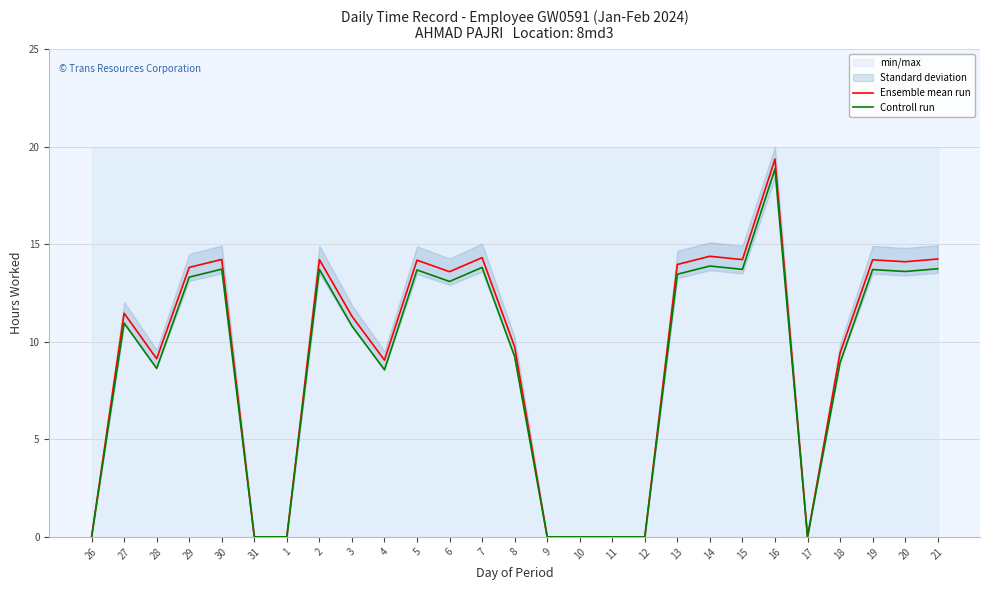

Which label corresponds to the smallest value in the chart?

26